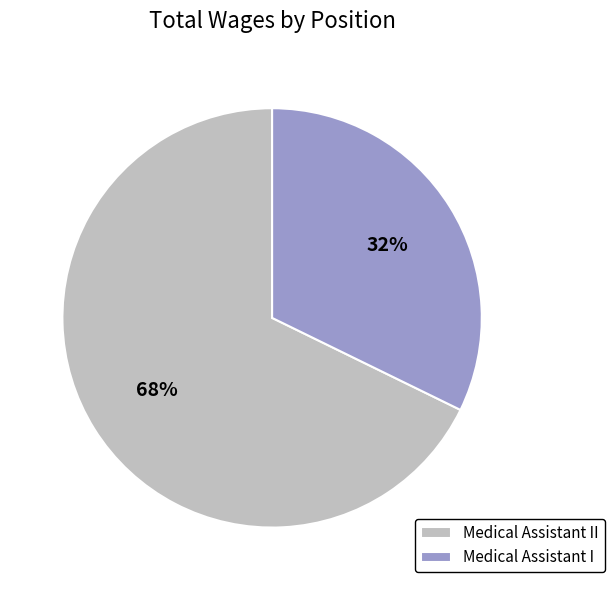

Approximately how many times larger is the value at Medical Assistant I compared to Medical Assistant II?

0.5